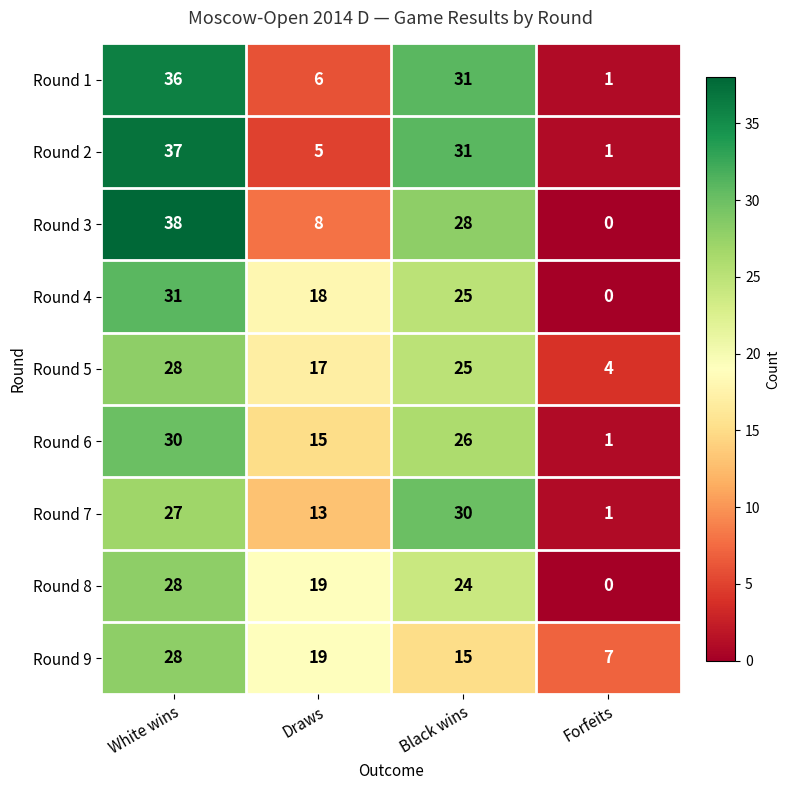

Which series has the widest spread of values?

Round 3